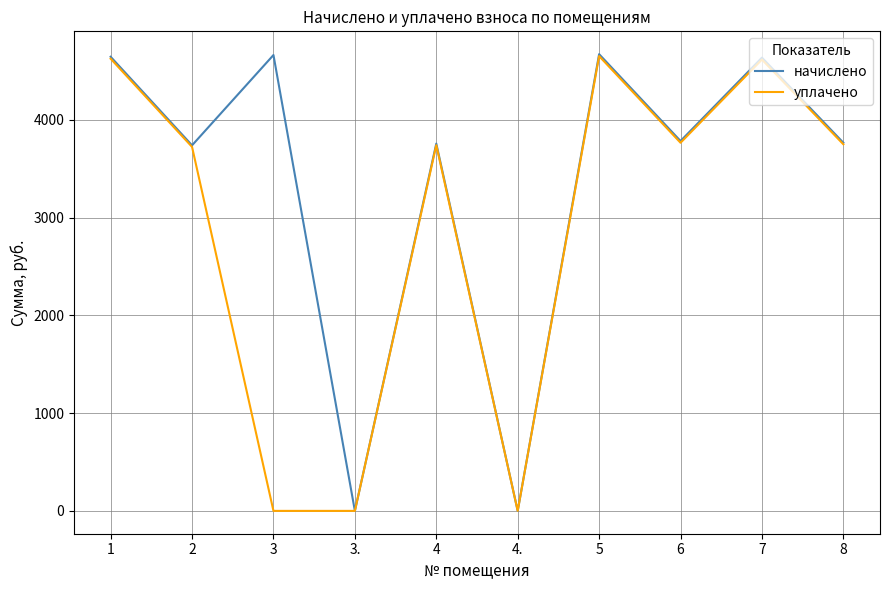

The value of уплачено at 3. is -1471.5. True or false?

False